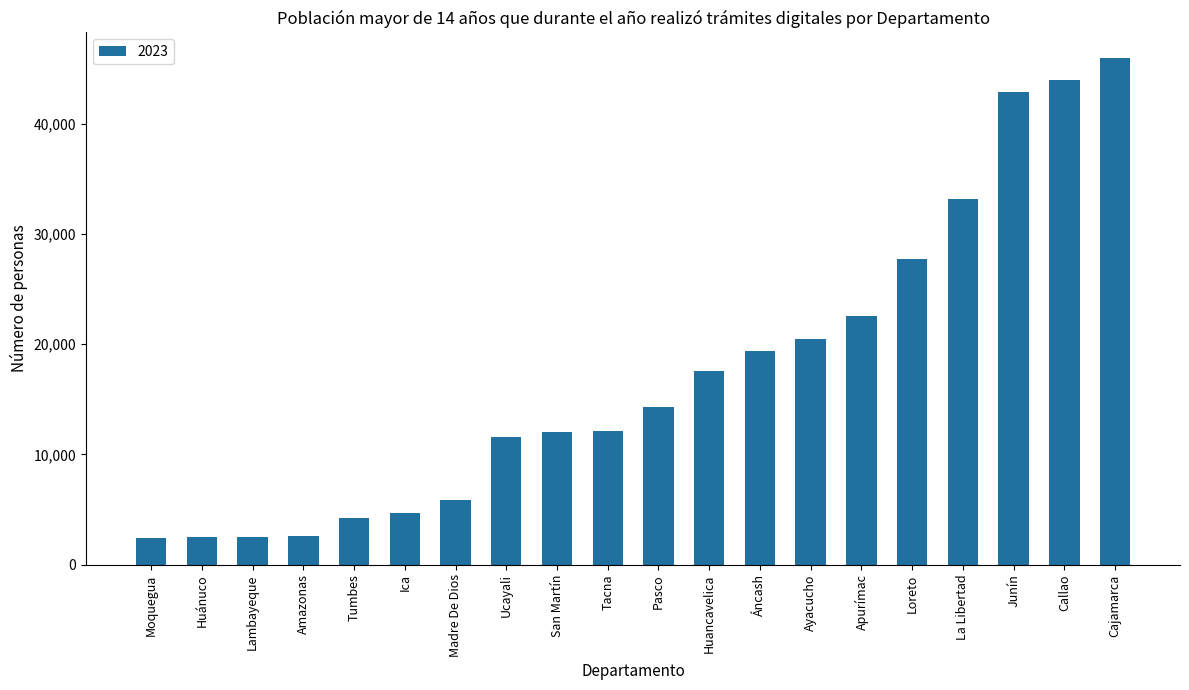

What is the change in value from Tumbes to Loreto?

+23518